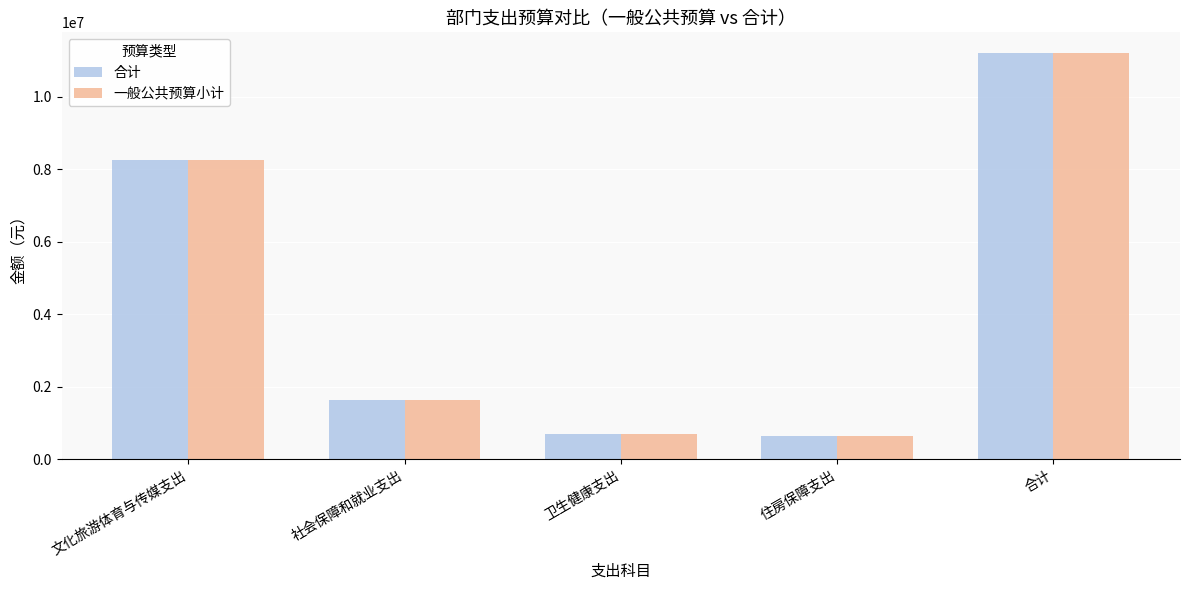

At how many categories does at least one series exceed 3625257?

2